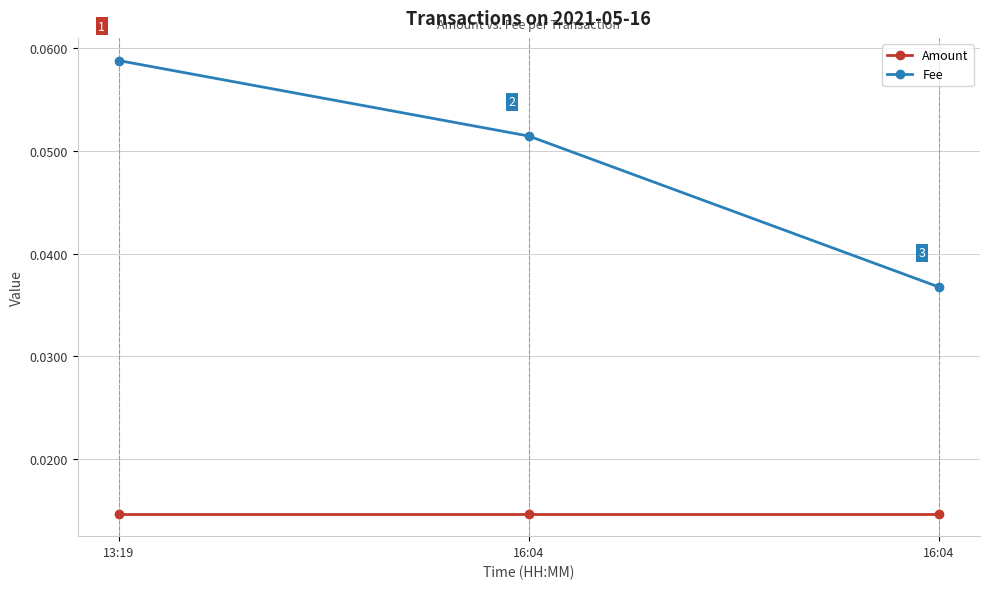

The value of Fee at 16:04 is 0.1. True or false?

False